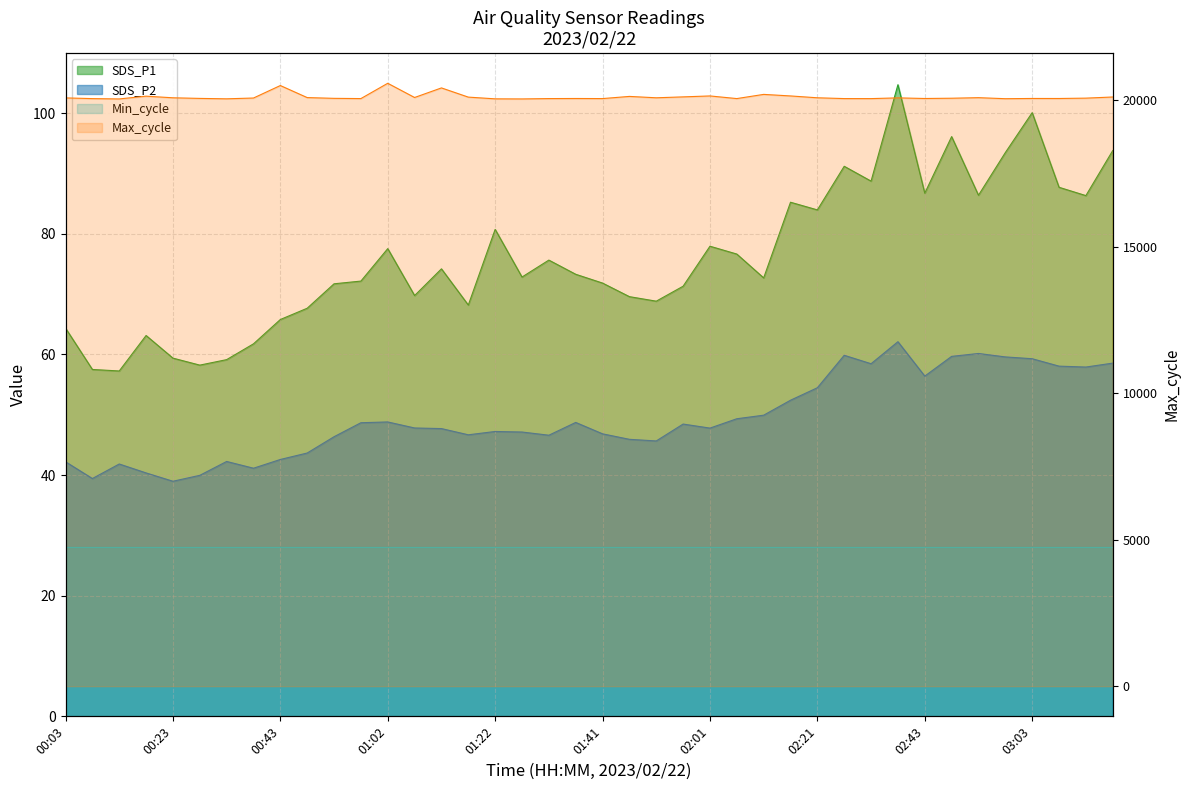

True or false: SDS_P2 and Max_cycle cross at least once.

False